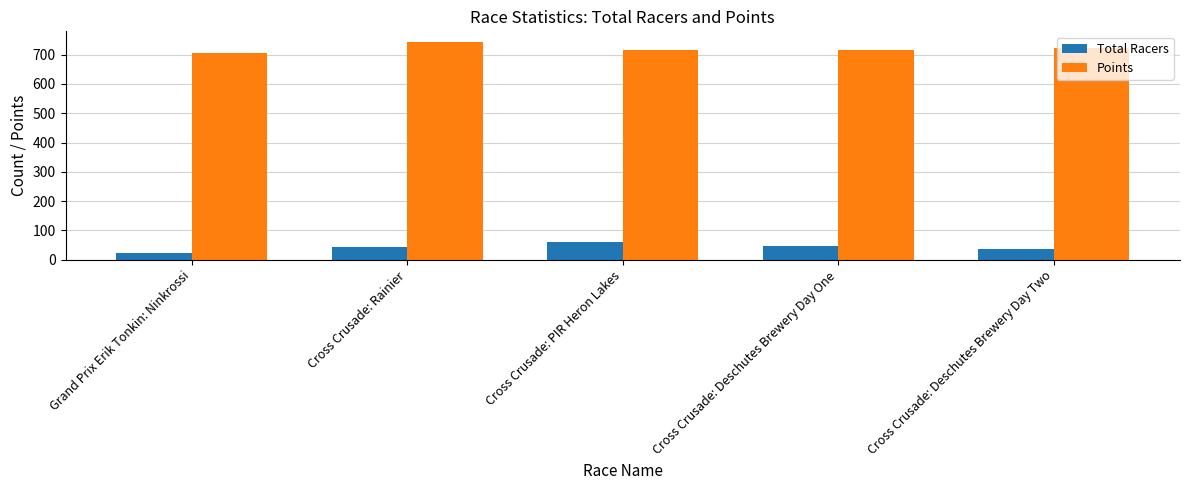

What is the spread (max minus min) of values at Cross Crusade: PIR Heron Lakes?

657.4